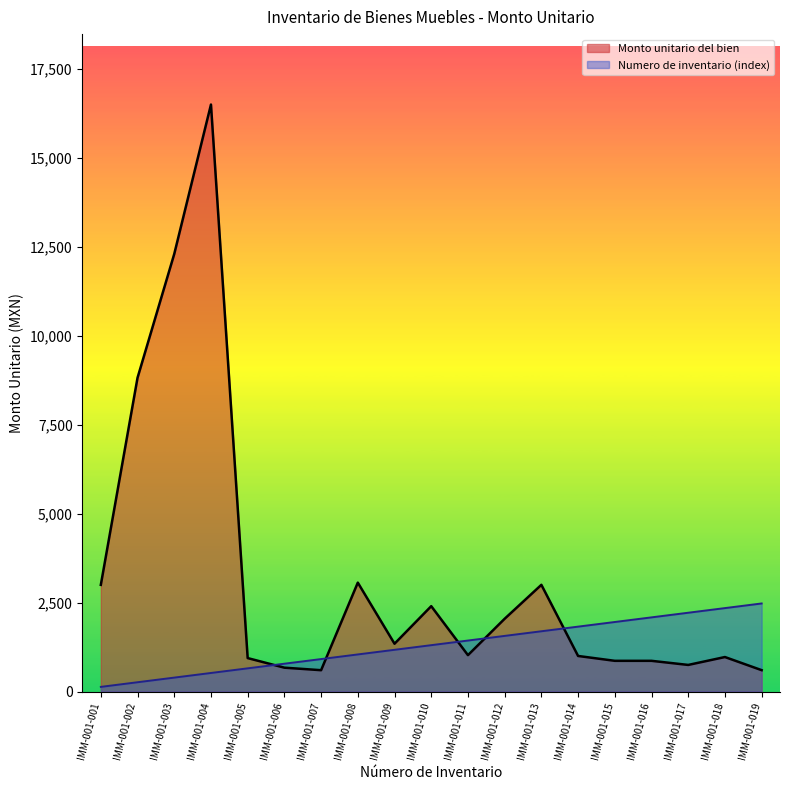

How many values in the Monto unitario del bien series exceed 1021?

10